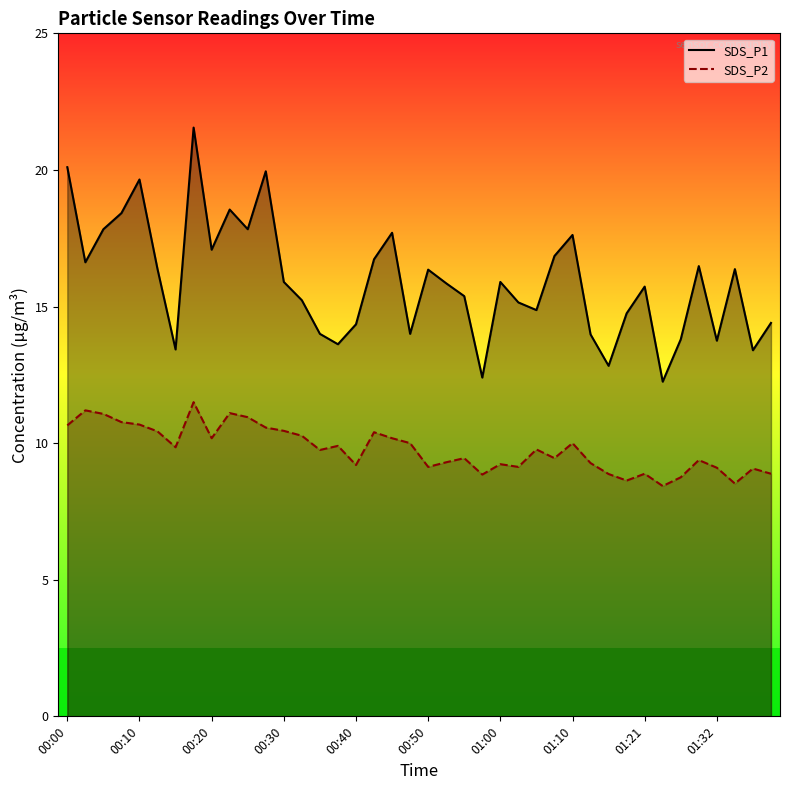

Reading left to right, extract all data points from this chart.

SDS_P1: 20.1	16.6	17.8	18.4	19.6	16.4	13.4	21.6	17.1	18.6	17.8	19.9	15.9	15.2	14.0	13.6	14.3	16.7	17.7	14.0	16.4	15.8	15.4	12.4	15.9	15.2	14.9	16.9	17.6	14.0	12.8	14.8	15.7	12.2	13.8	16.5	13.8	16.4	13.4	14.4
SDS_P2: 10.7	11.2	11.1	10.8	10.7	10.4	9.8	11.5	10.2	11.1	10.9	10.6	10.4	10.3	9.8	9.9	9.2	10.4	10.2	10.0	9.1	9.3	9.4	8.8	9.2	9.1	9.8	9.4	10.0	9.3	8.9	8.6	8.9	8.4	8.8	9.4	9.1	8.5	9.1	8.9